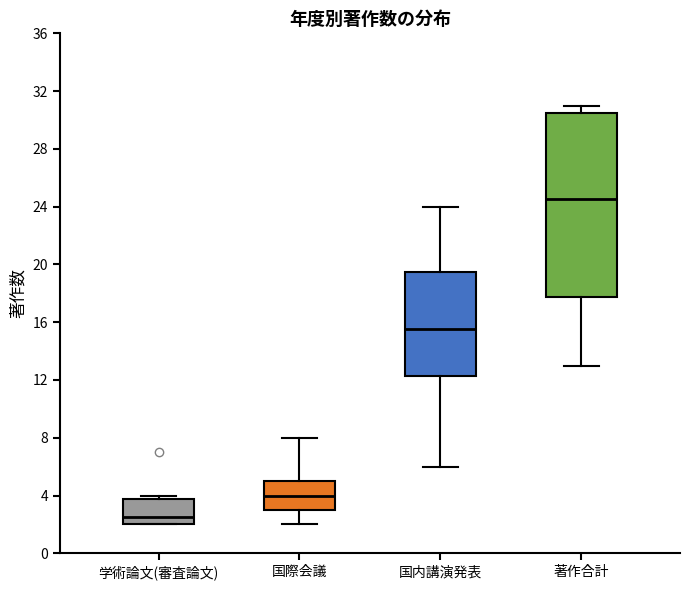

Which box has the highest median line?

著作合計